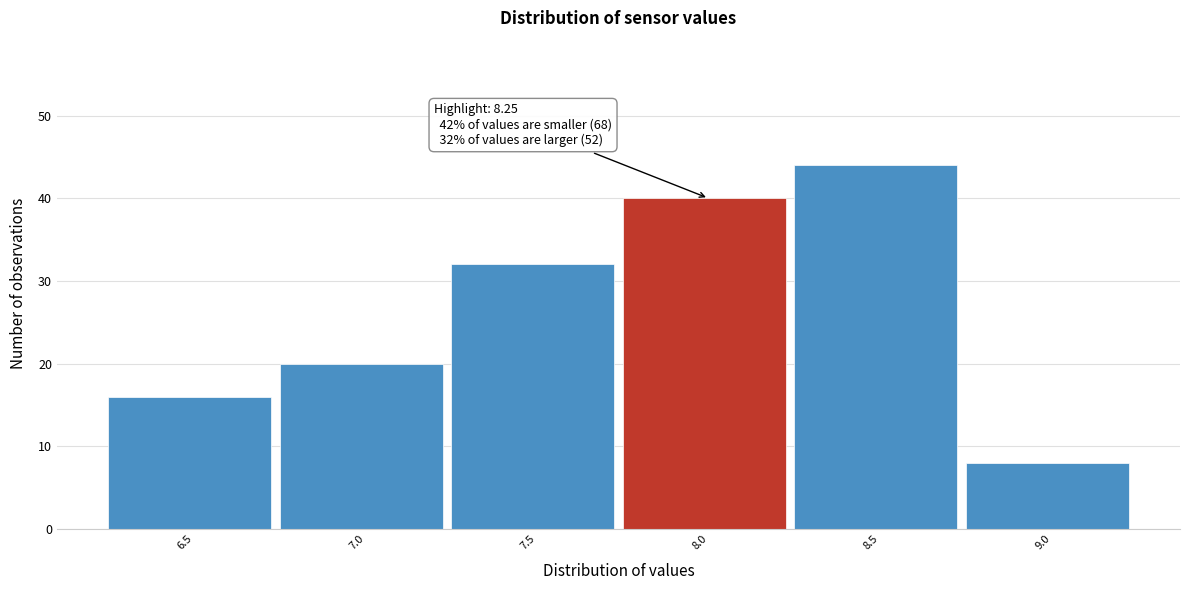

Reading right to left, list all the values displayed in this chart.

9.0=8	8.5=44	8.0=40	7.5=32	7.0=20	6.5=16